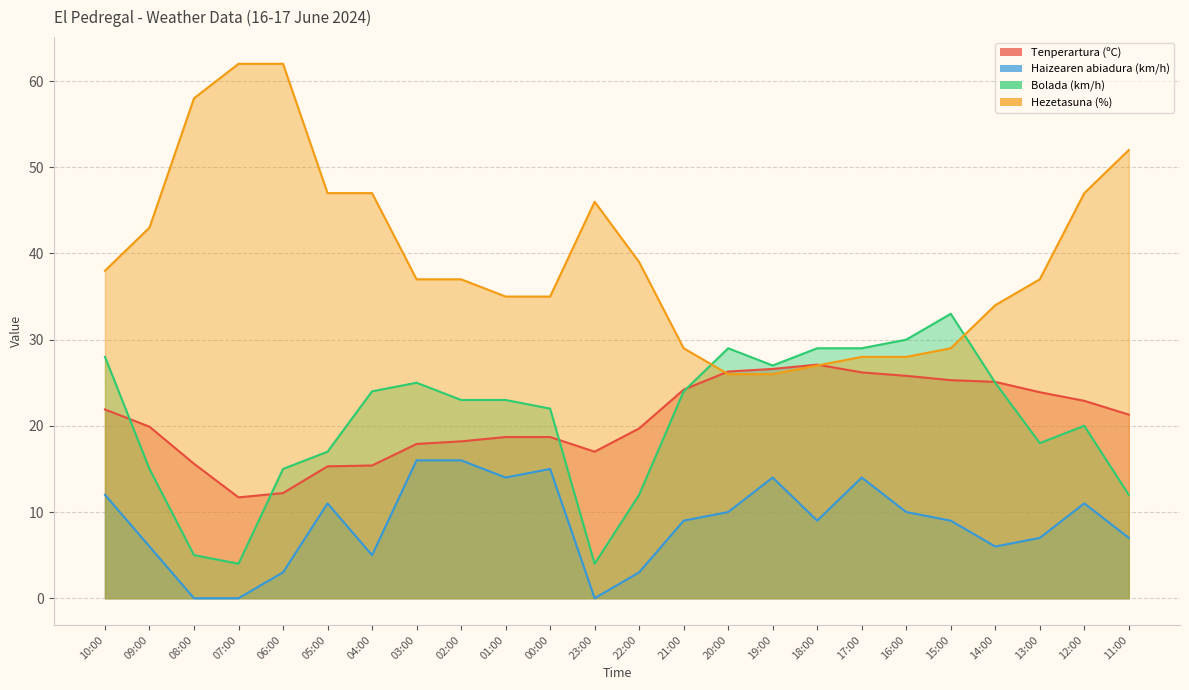

Reading left to right, list all the values displayed in this chart.

Tenperartura (ºC): 21.9	19.9	15.6	11.7	12.2	15.3	15.4	17.9	18.2	18.7	18.7	17.0	19.7	24.2	26.3	26.6	27.1	26.2	25.8	25.3	25.1	23.9	22.9	21.3
Haizearen abiadura (km/h): 12.0	6.0	0.0	0.0	3.0	11.0	5.0	16.0	16.0	14.0	15.0	0.0	3.0	9.0	10.0	14.0	9.0	14.0	10.0	9.0	6.0	7.0	11.0	7.0
Bolada (km/h): 28.0	15.0	5.0	4.0	15.0	17.0	24.0	25.0	23.0	23.0	22.0	4.0	12.0	24.0	29.0	27.0	29.0	29.0	30.0	33.0	25.0	18.0	20.0	12.0
Hezetasuna (%): 38.0	43.0	58.0	62.0	62.0	47.0	47.0	37.0	37.0	35.0	35.0	46.0	39.0	29.0	26.0	26.0	27.0	28.0	28.0	29.0	34.0	37.0	47.0	52.0